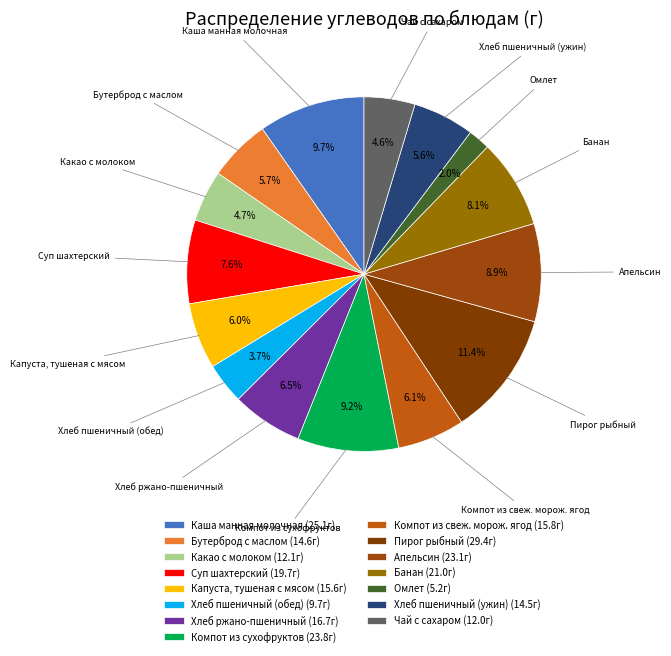

To the nearest percent, what portion does Какао с молоком represent?

5%